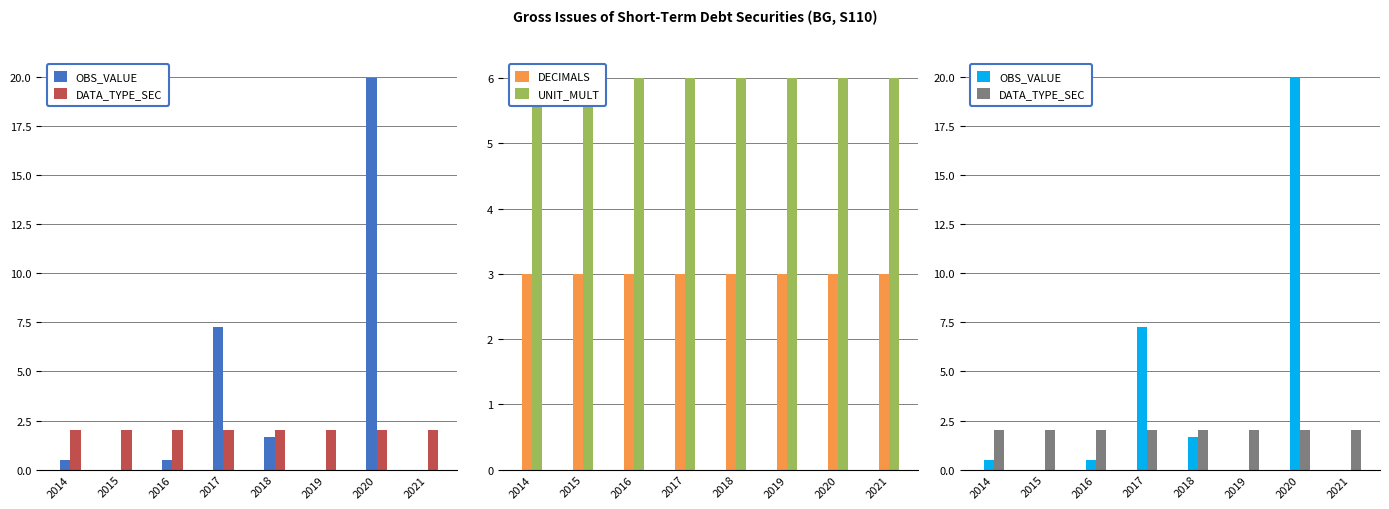

Are the bars grouped side by side (vs. stacked)?

Yes